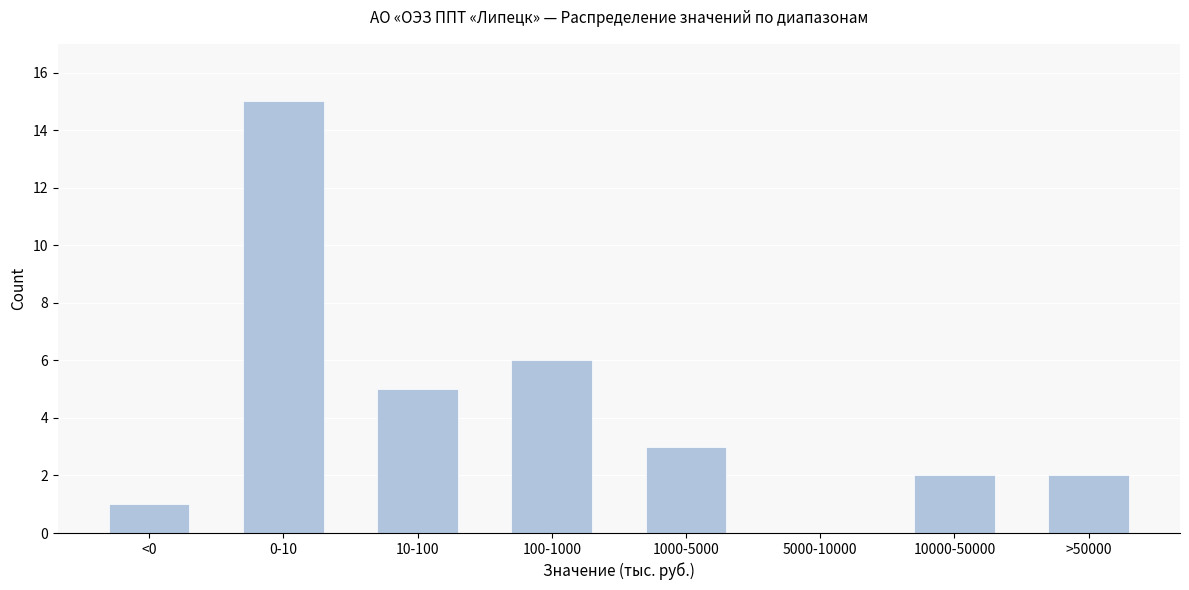

Reading right to left, extract all data points from this chart.

>50000=2	10000-50000=2	5000-10000=0	1000-5000=3	100-1000=6	10-100=5	0-10=15	<0=1